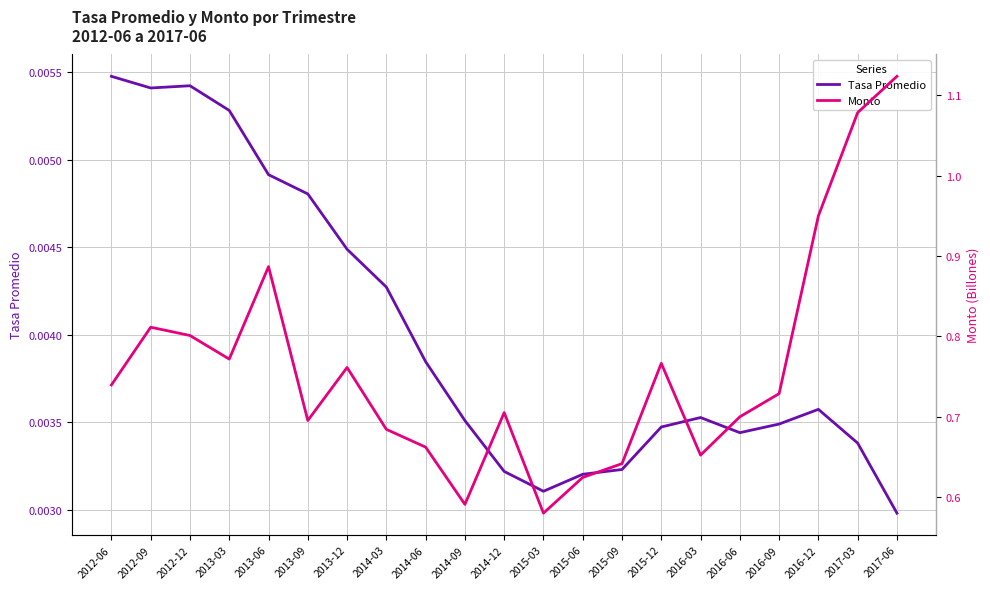

What is the sum of the Monto values at 2016-03 and 2015-12?

1.4